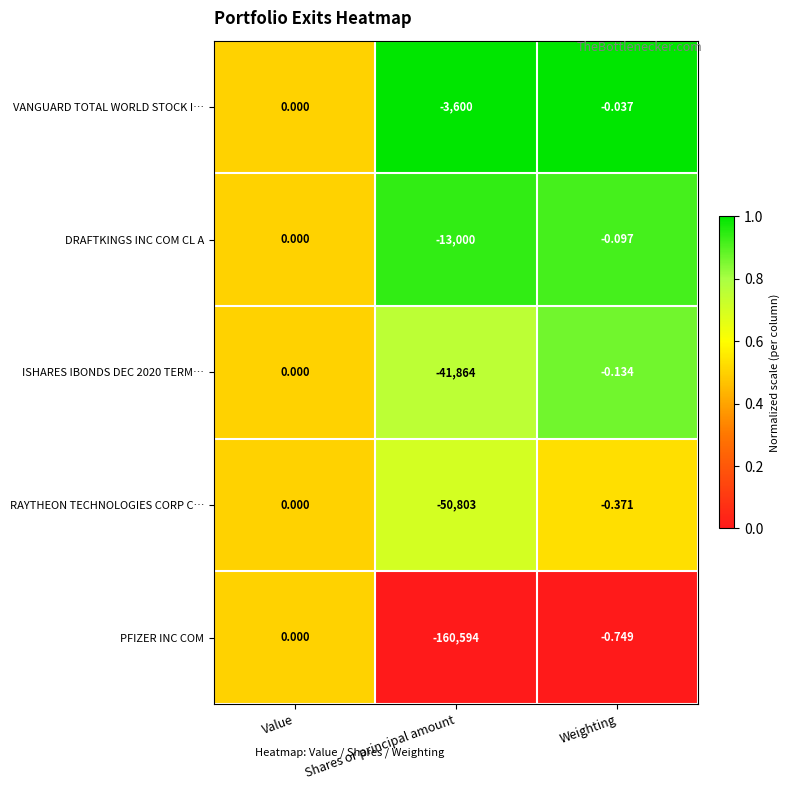

List the labels in order of ISHARES IBONDS DEC 2020 TERM… value, largest first.

Value, Weighting, Shares or principal amount